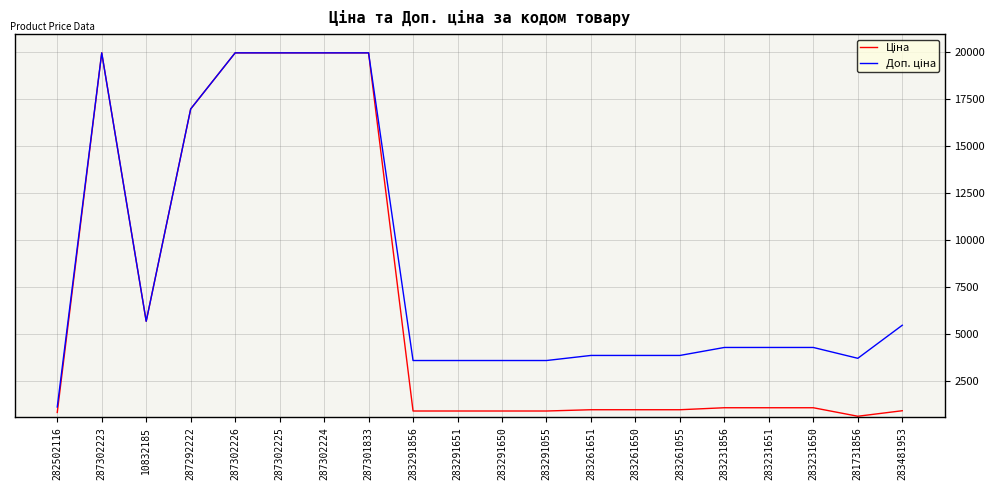

What is the difference between the highest and lowest values at 283291651?

2687.7